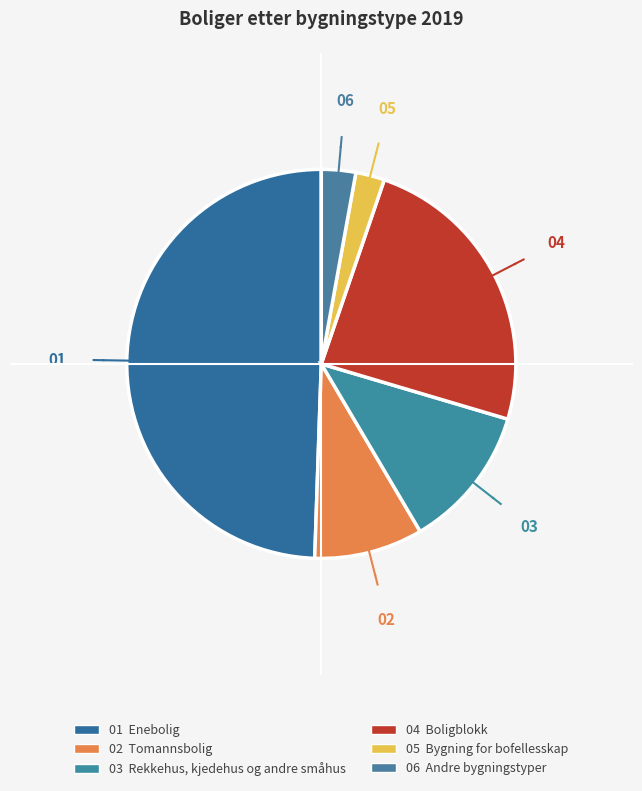

To the nearest percent, what is the difference between the largest and smallest slice percentages?

47%